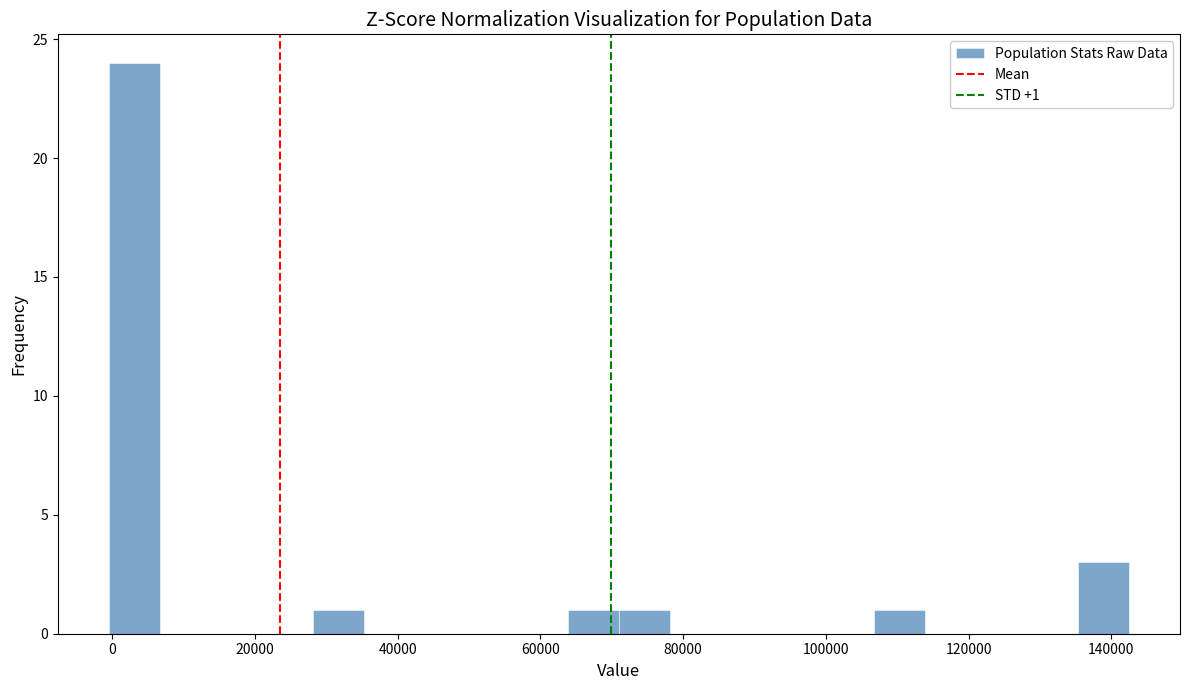

Read against the x-axis, roughly where is the centre of the tallest bar?

4000